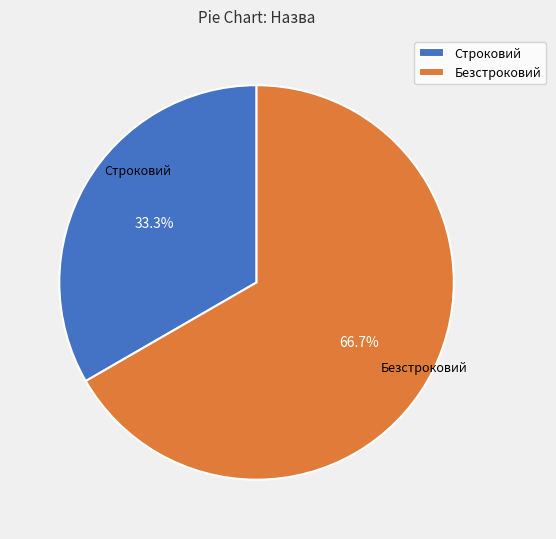

Is it true that Строковий is 46% of the pie?

False